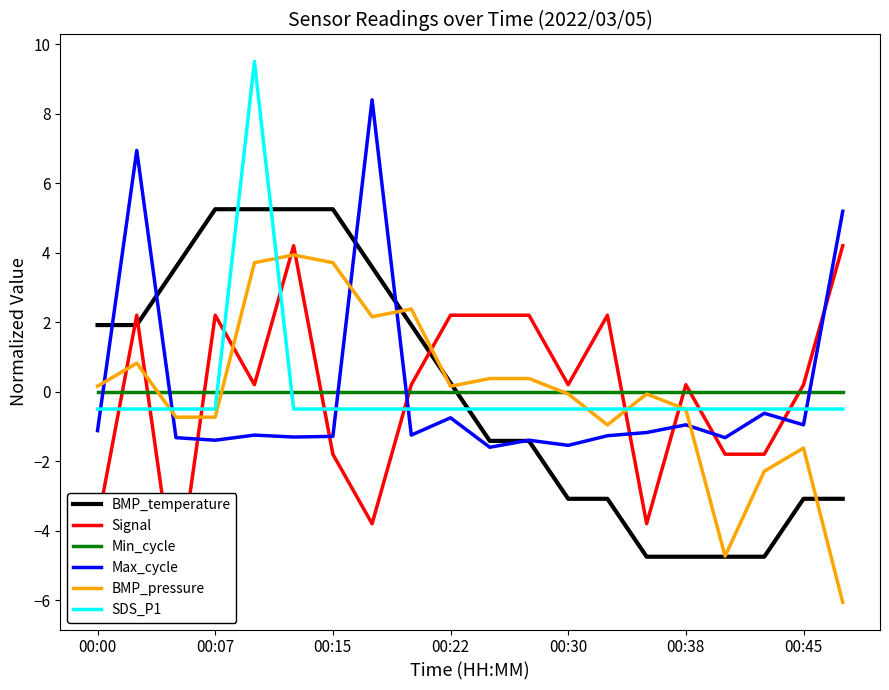

True or false: BMP_pressure has more than 2 interior local peaks.

True